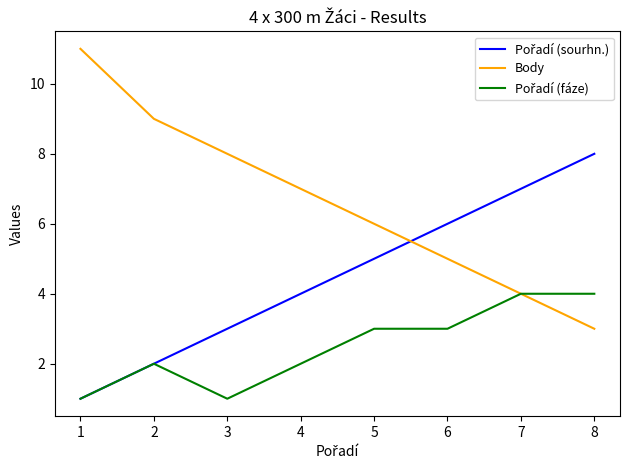

At which label is Body closest to 7?

4